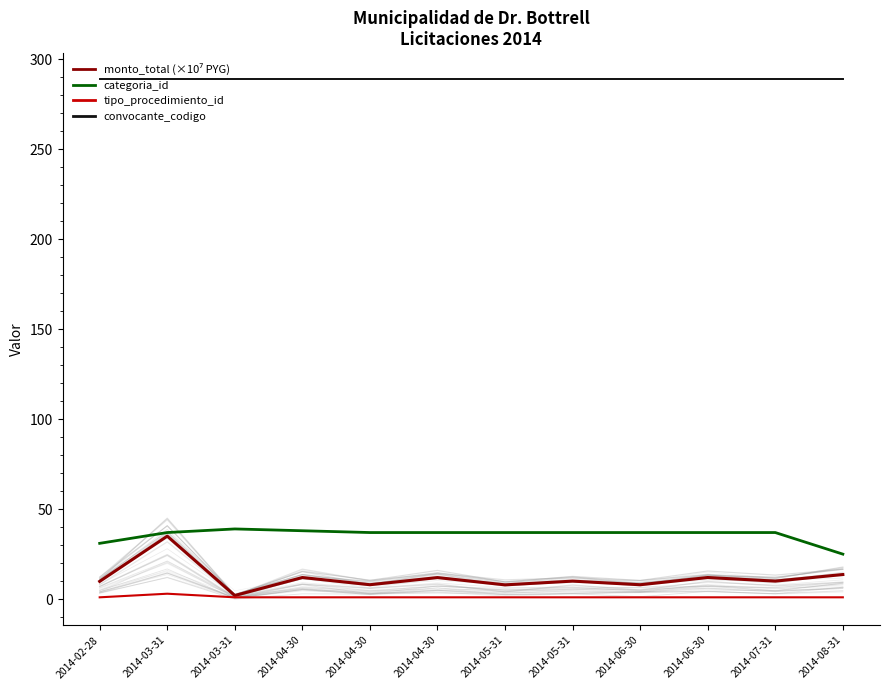

Between 2014-04-30 and 2014-05-31, which series saw the biggest shift?

monto_total (×10⁷ PYG)